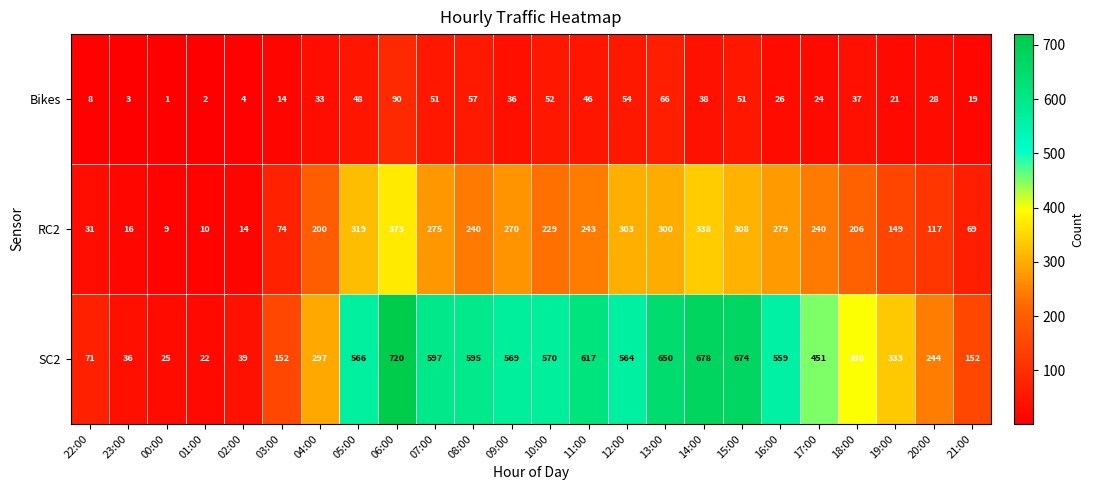

The value of RC2 at 00:00 is 9. True or false?

True